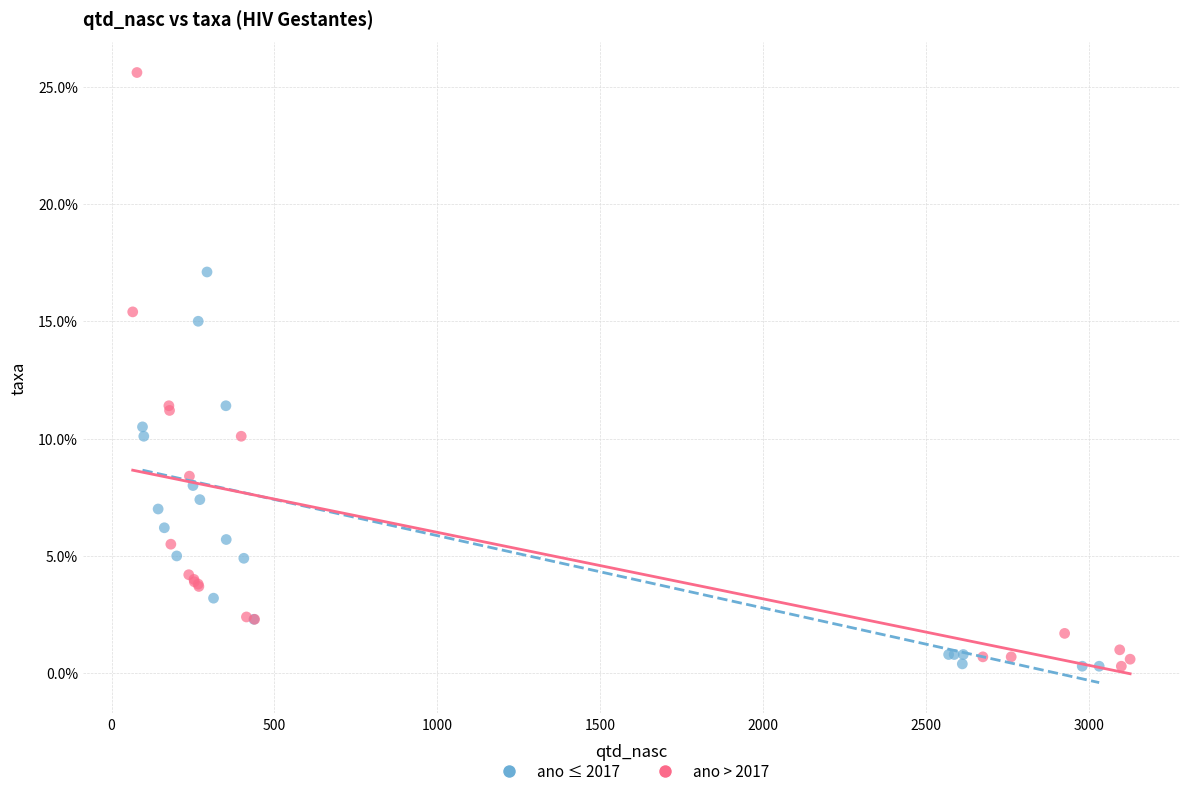

Which series contains the highest Y value?

ano > 2017